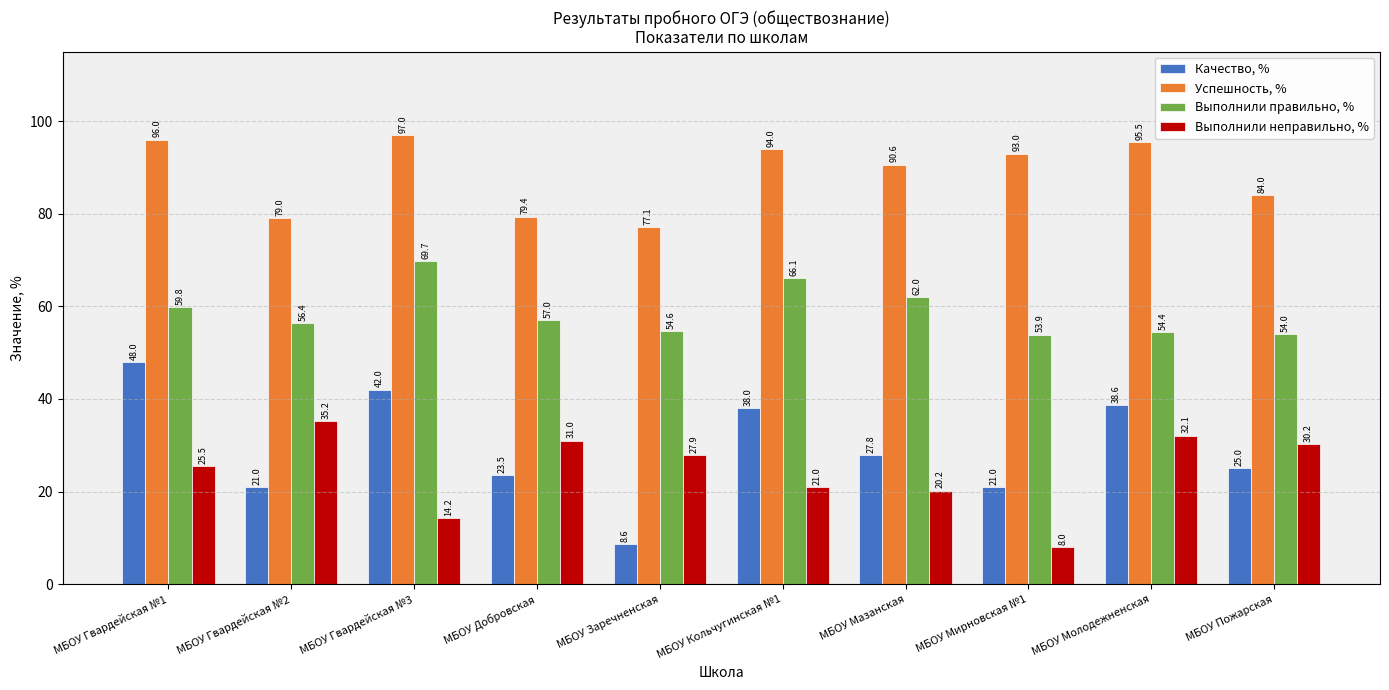

What is the total value across all series at МБОУ Кольчугинская №1?

219.1